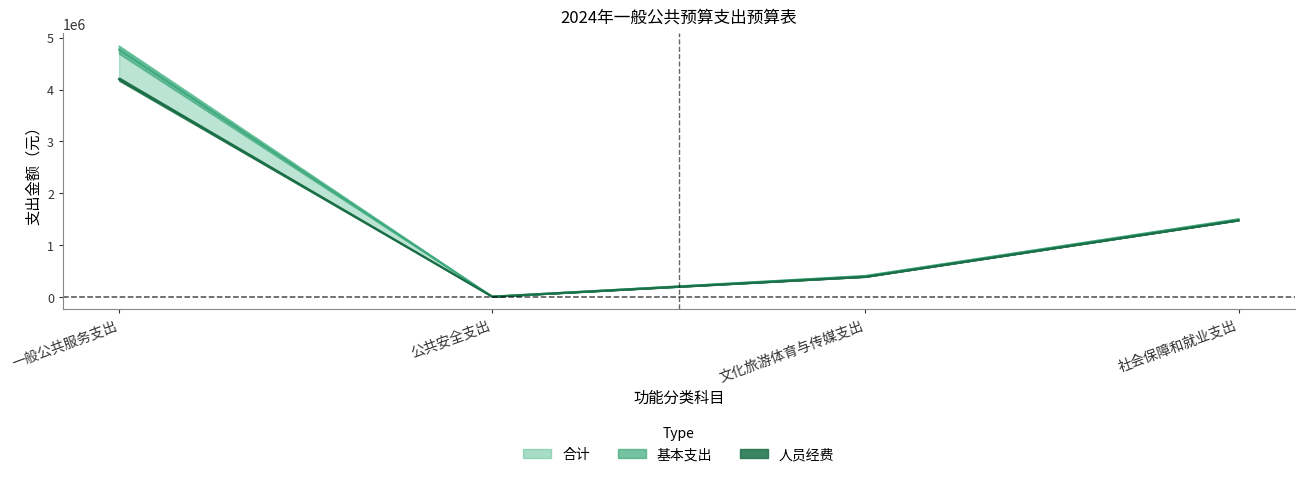

What is the label of the 4th point from the right?

一般公共服务支出